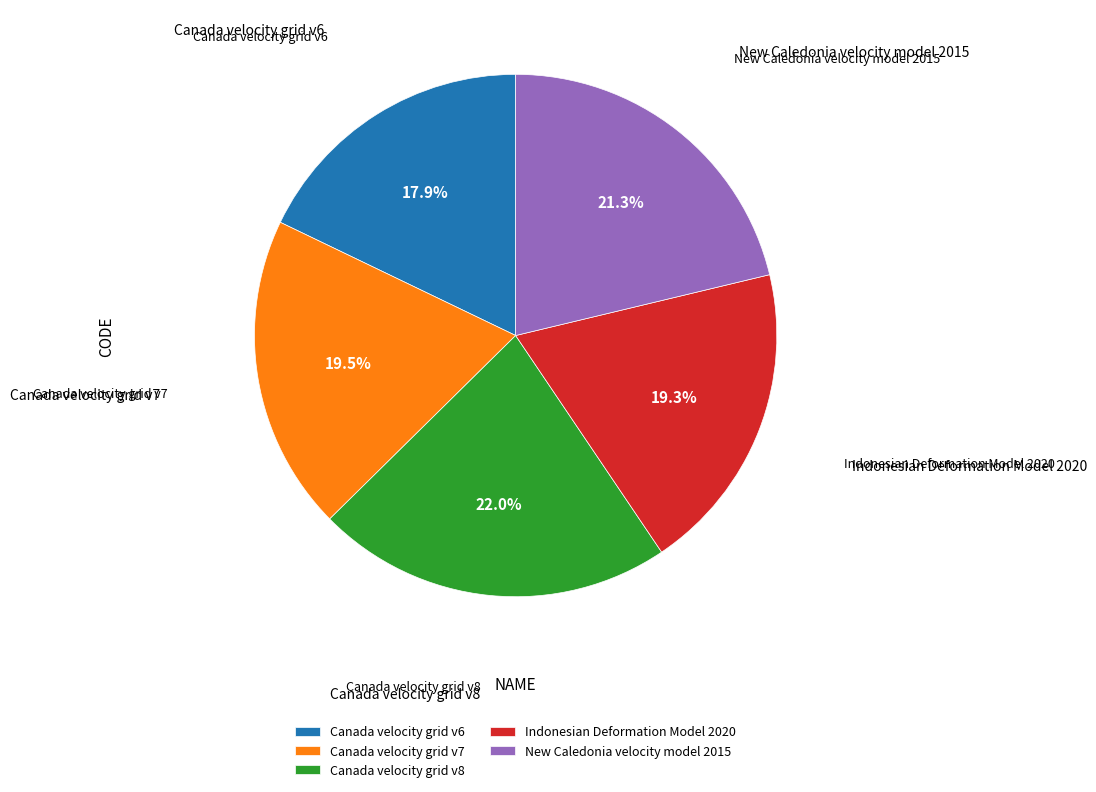

How many slices are in this pie chart?

5